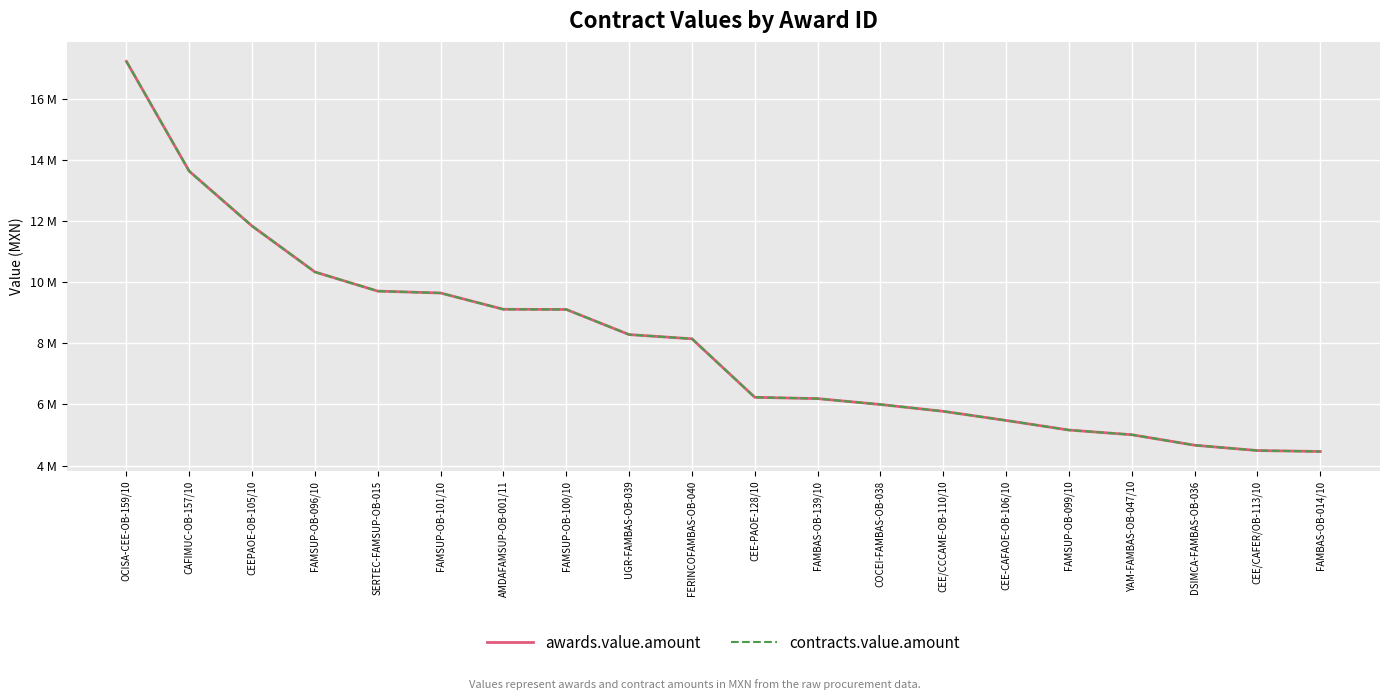

What is the label of the 14th point from the right?

AMDAFAMSUP-OB-001/11